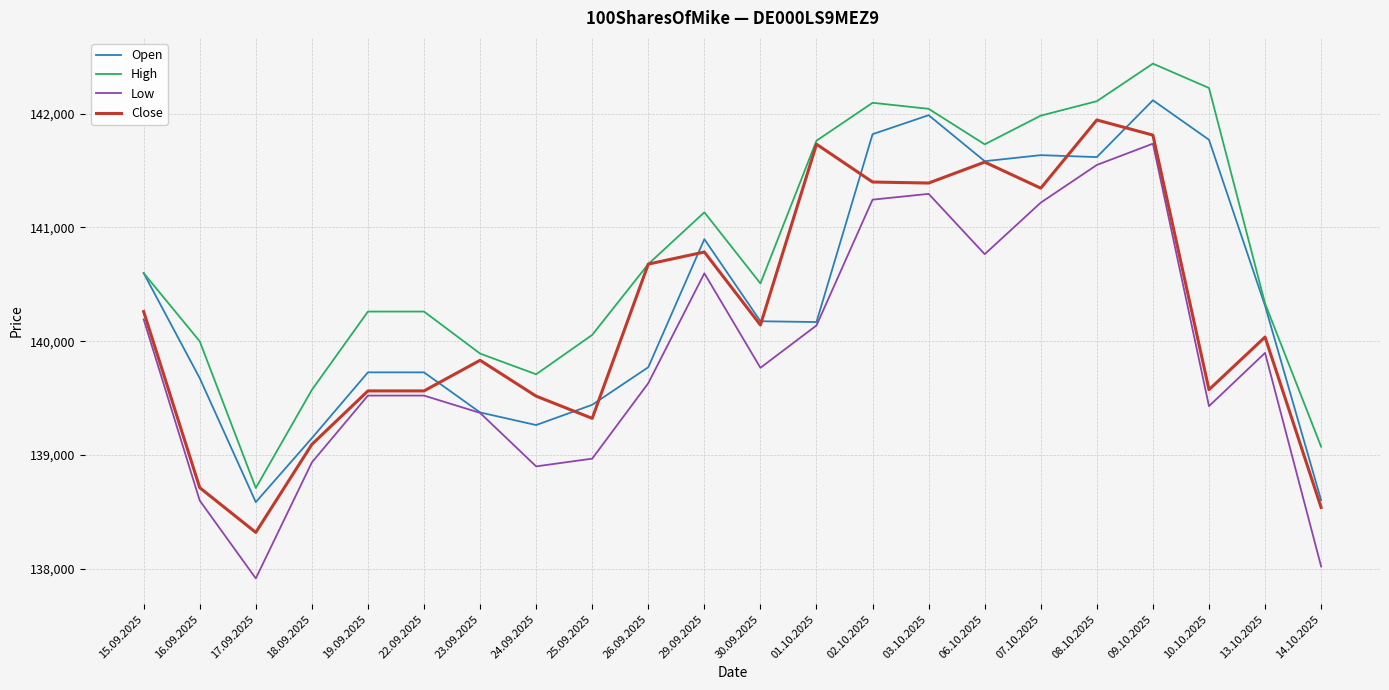

What is the greatest value displayed?

142439